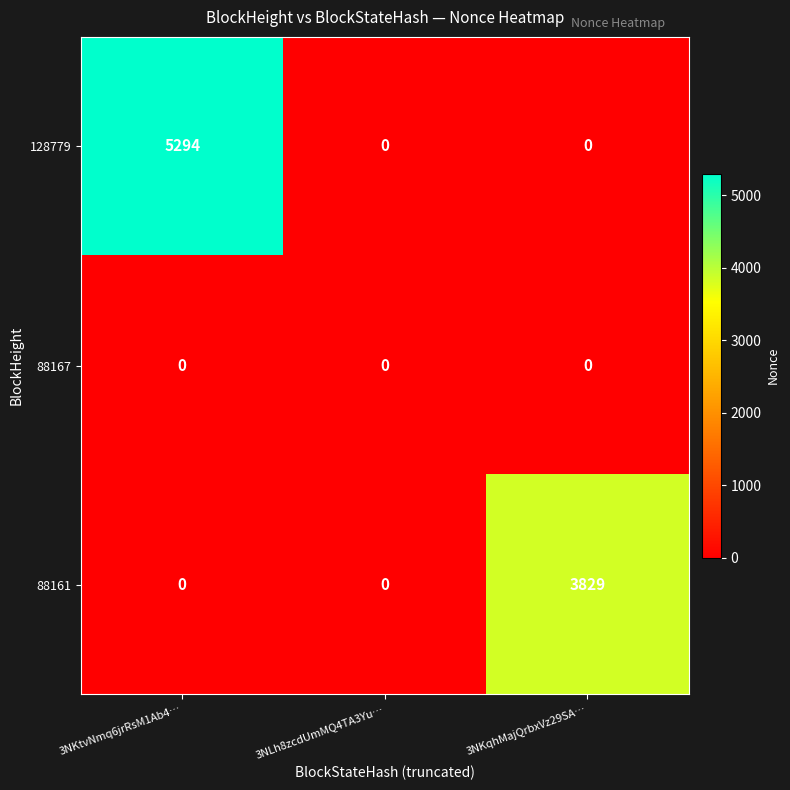

List the series in order of their peak value, lowest first.

88167, 88161, 128779